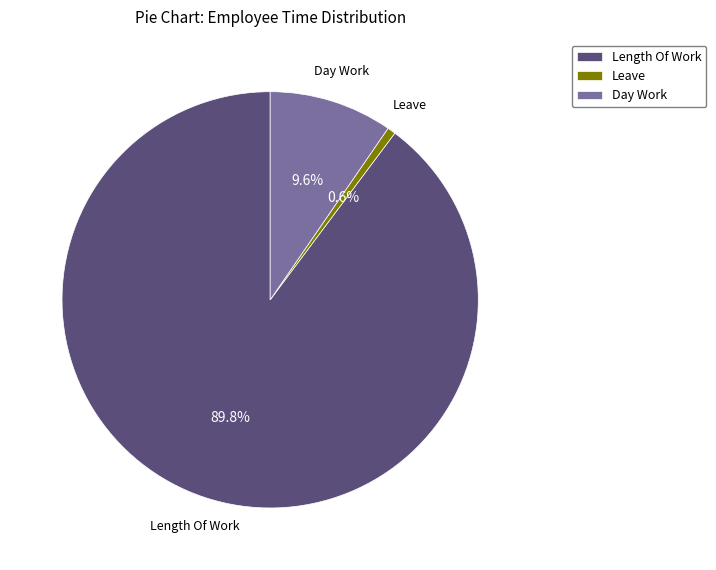

Is the sum of Day Work and Length Of Work greater than half?

Yes